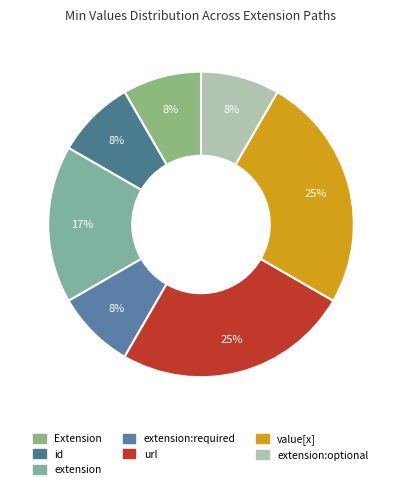

Is there a majority slice in this chart?

No